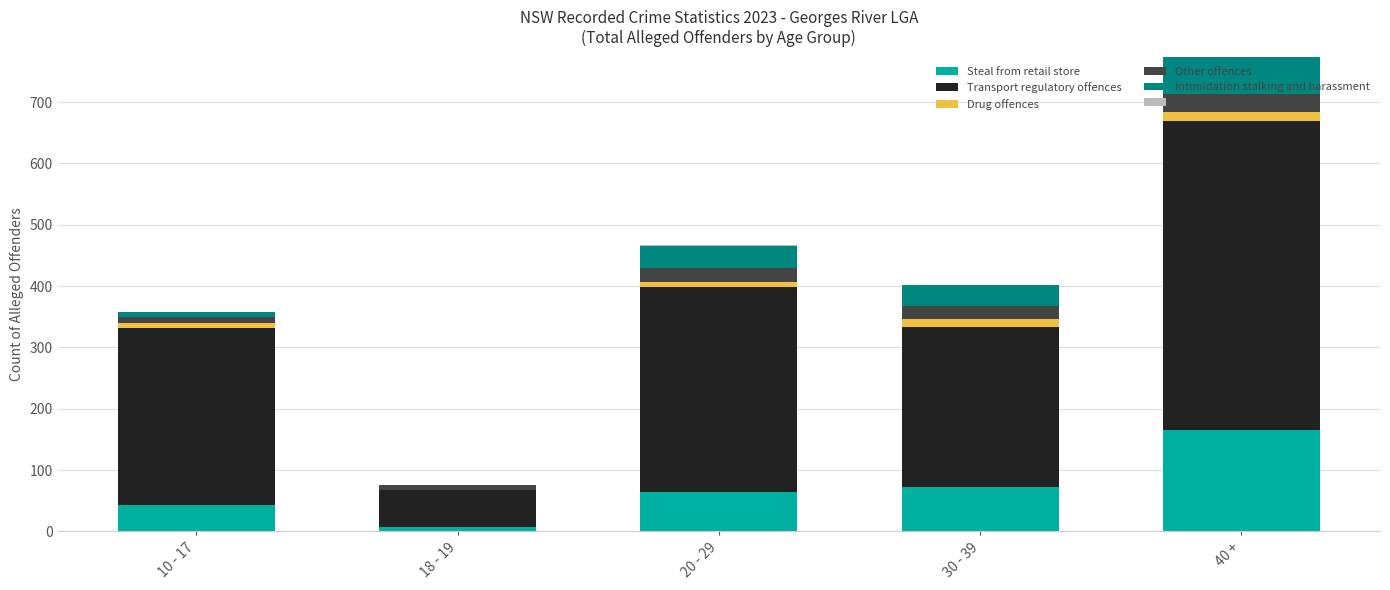

At which category is the sum across all series the highest?

40 +